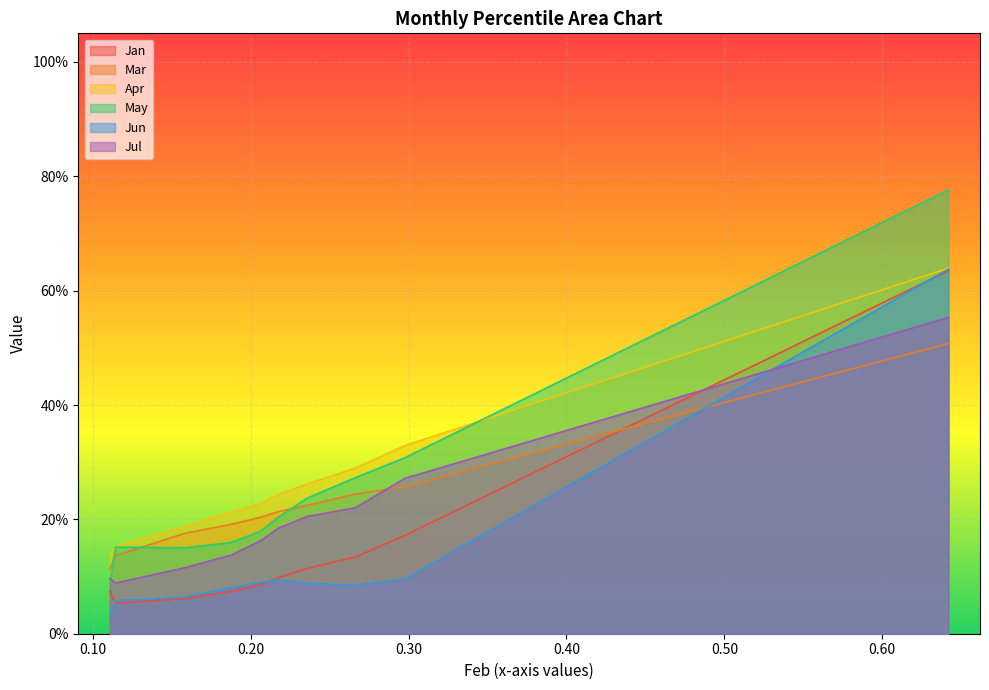

Between which two adjacent categories do Jan and Jun first intersect?

pct05 and pct15